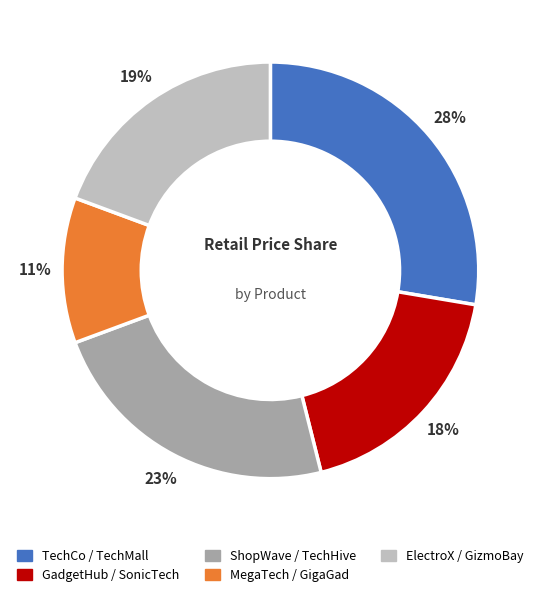

Is there a majority slice in this chart?

No